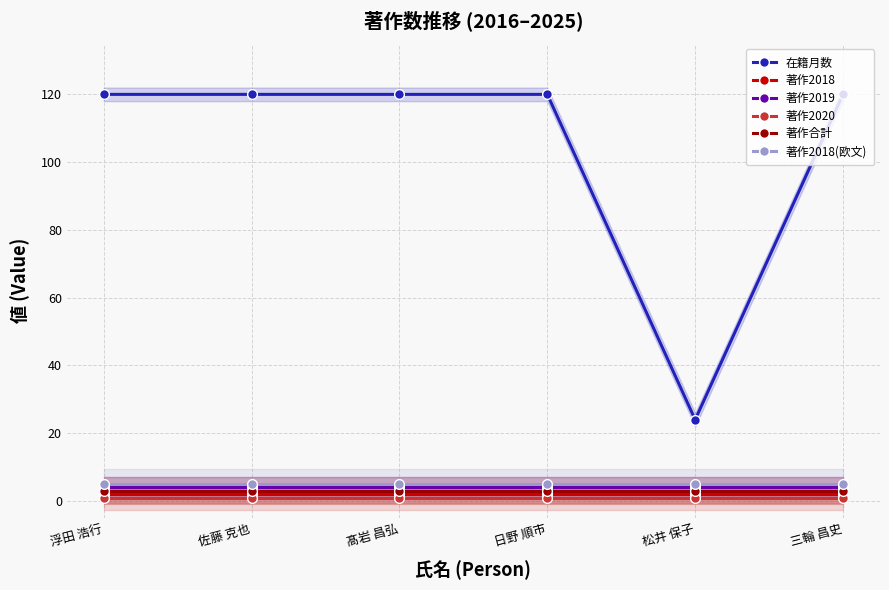

What is the highest value of the 在籍月数 series?

120